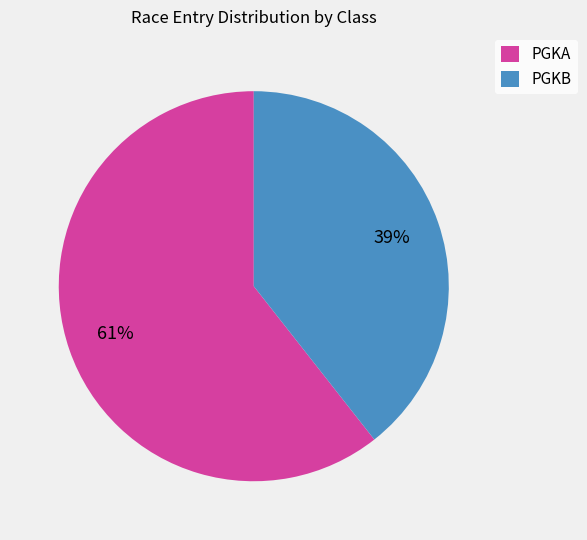

What is the largest slice in the pie chart?

PGKA